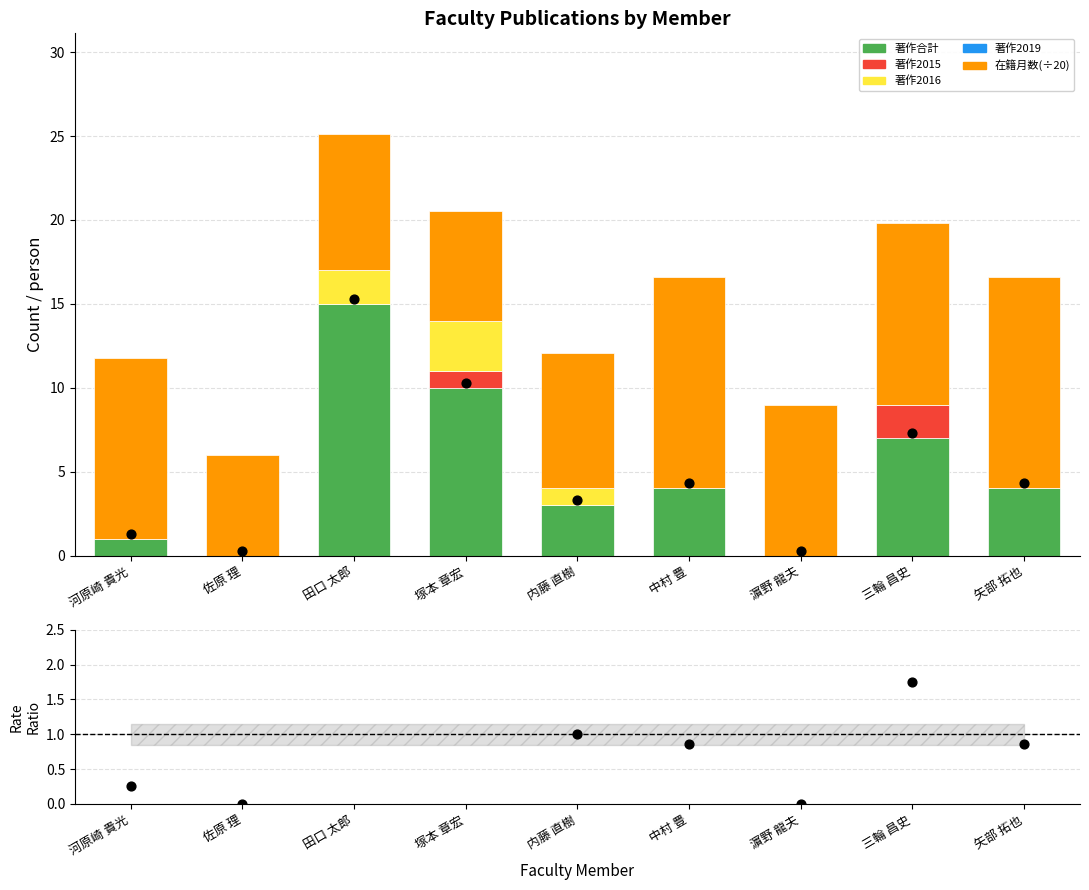

Which series reaches the maximum Y coordinate?

著作合計